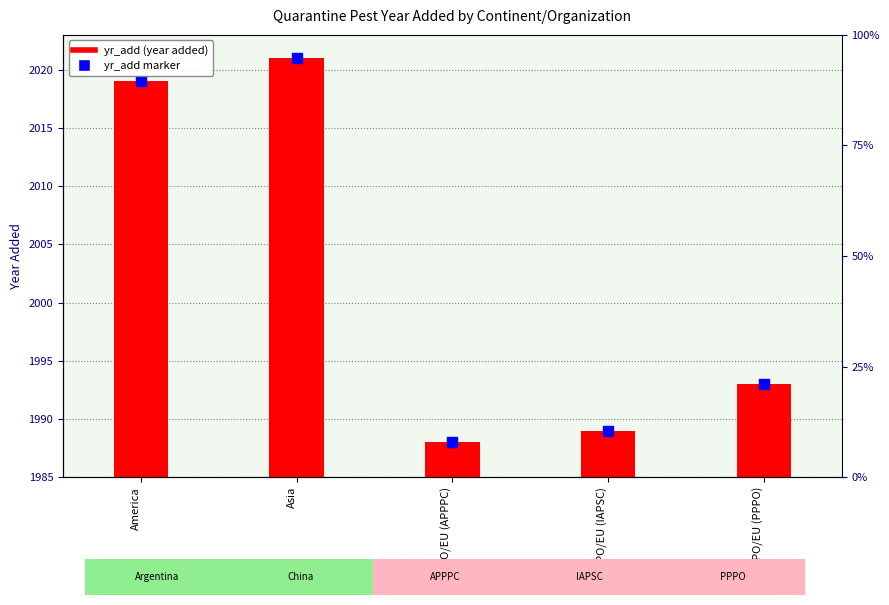

Which series has the widest spread of Y values?

yr_add